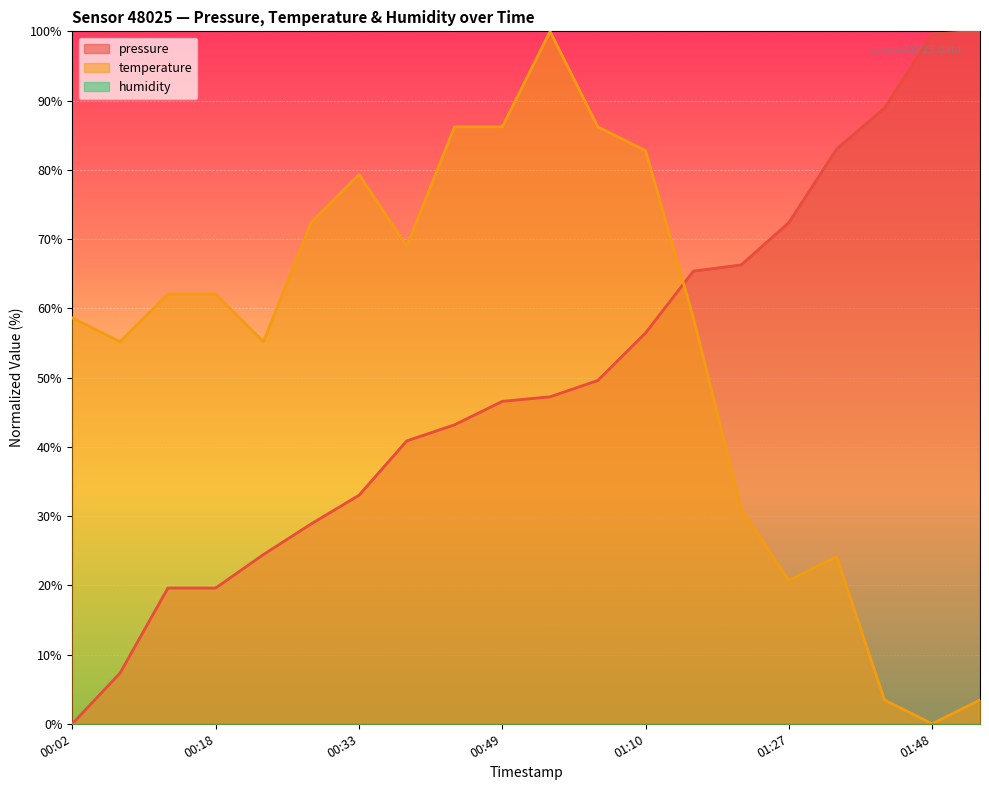

At how many categories does at least one series exceed 17?

20